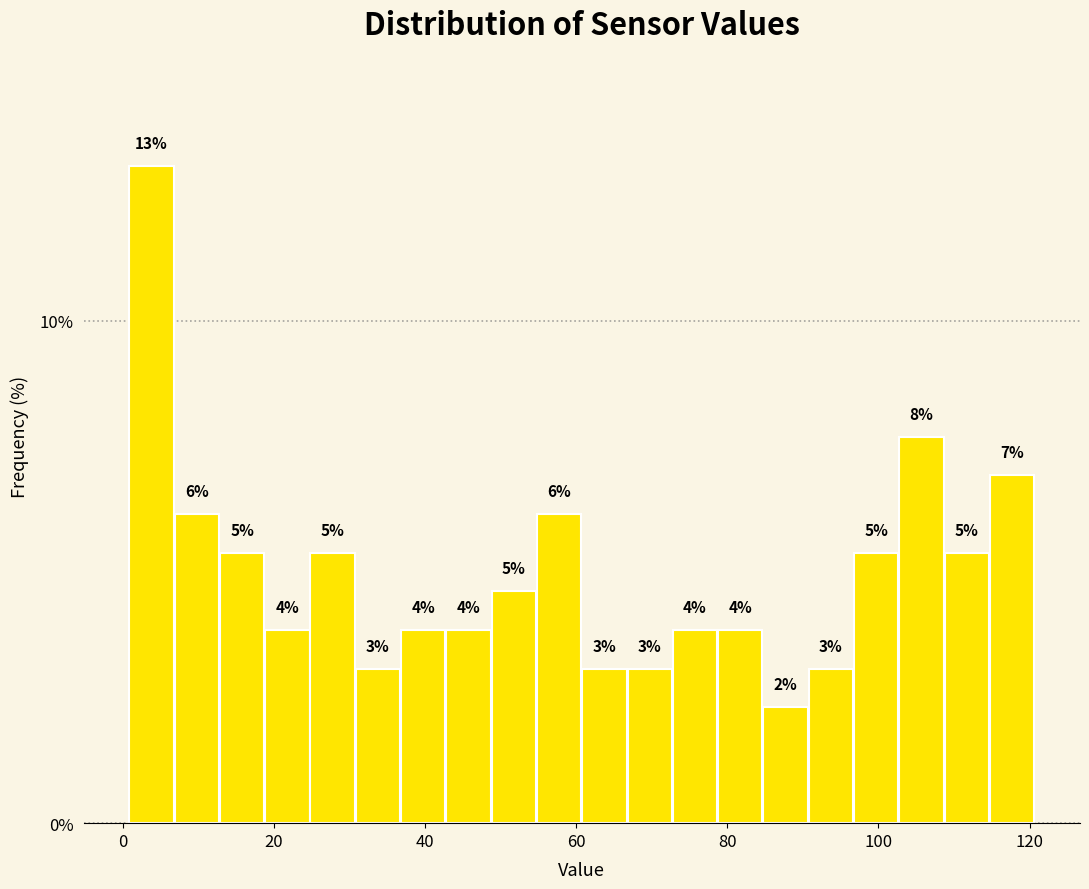

Around what value on the x-axis is the tallest bar? Give the approximate position of its centre, as read against the axis.

4